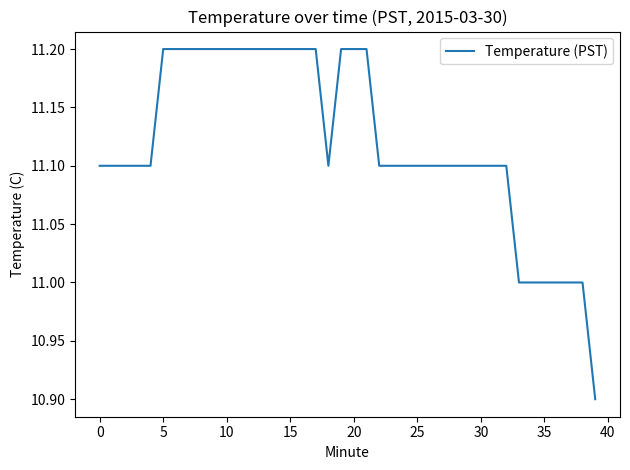

Is this an area chart (filled region under the line)?

No